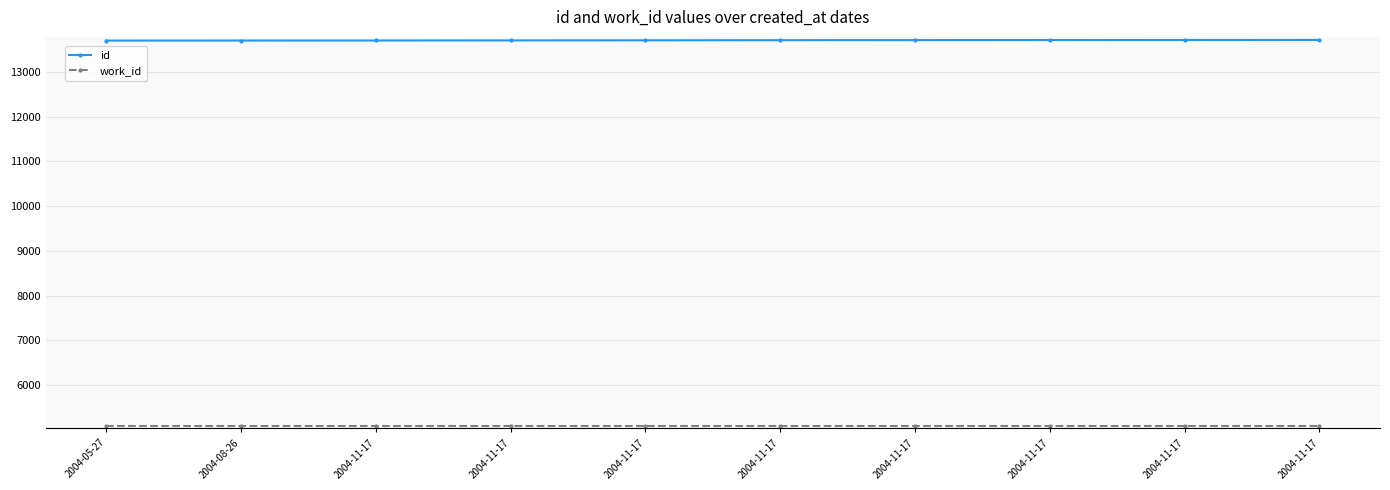

How many data points does each series have?

10